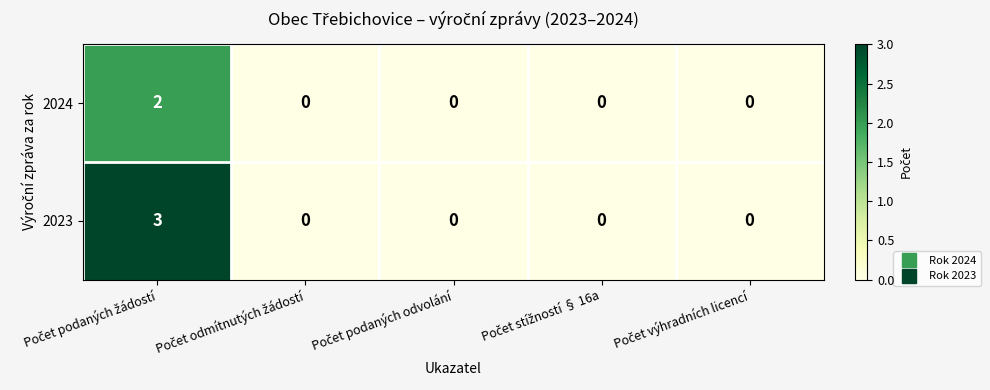

Which series has the largest range (max minus min)?

2023